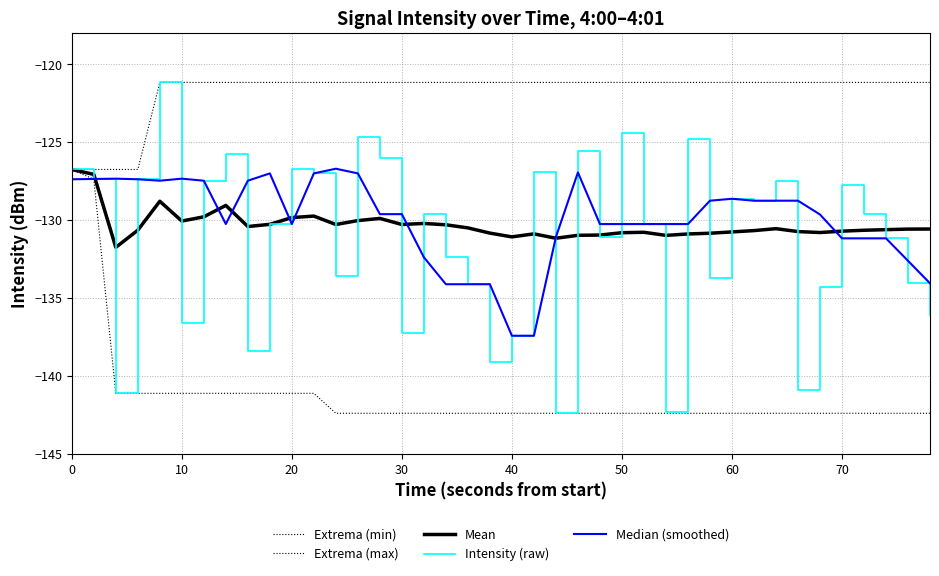

Which series has the widest spread of values?

Intensity (raw)